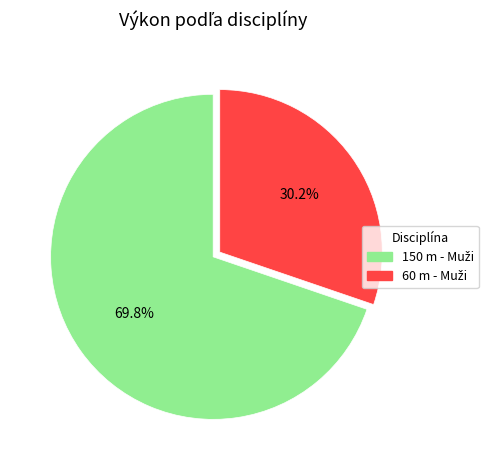

Is there any slice that represents more than half of the pie?

Yes